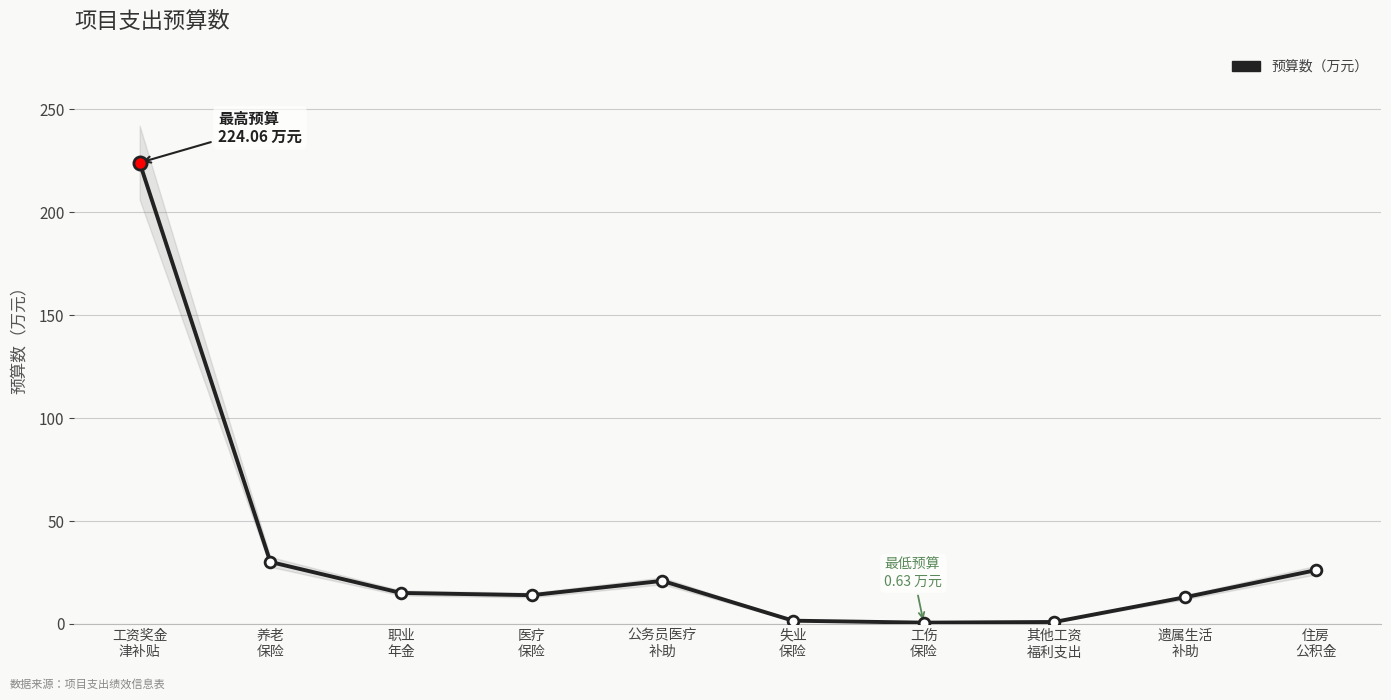

Which has a higher value, 工资奖金
津补贴 or 遗属生活
补助?

工资奖金
津补贴